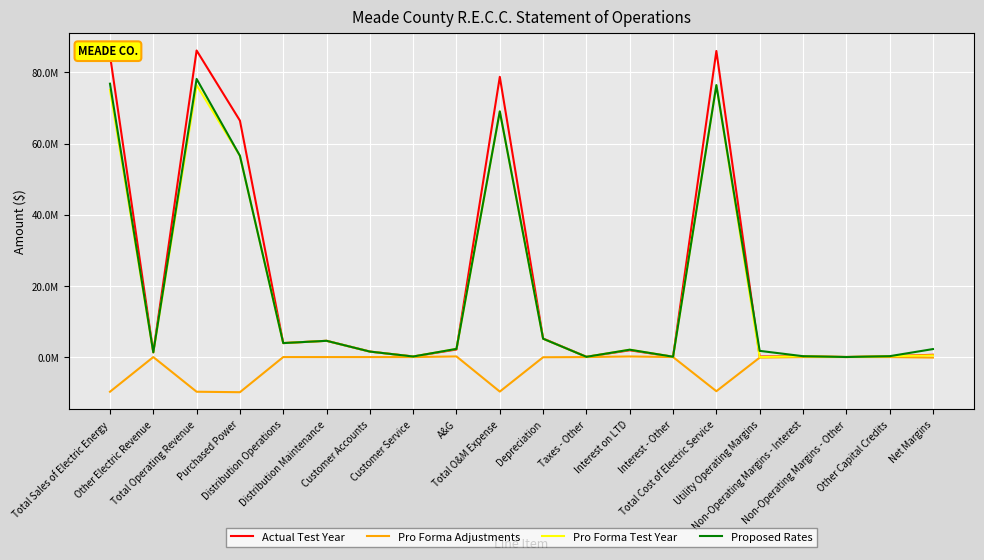

In Pro Forma Adjustments, how many points are lower than both neighbors (excluding endpoints)?

3